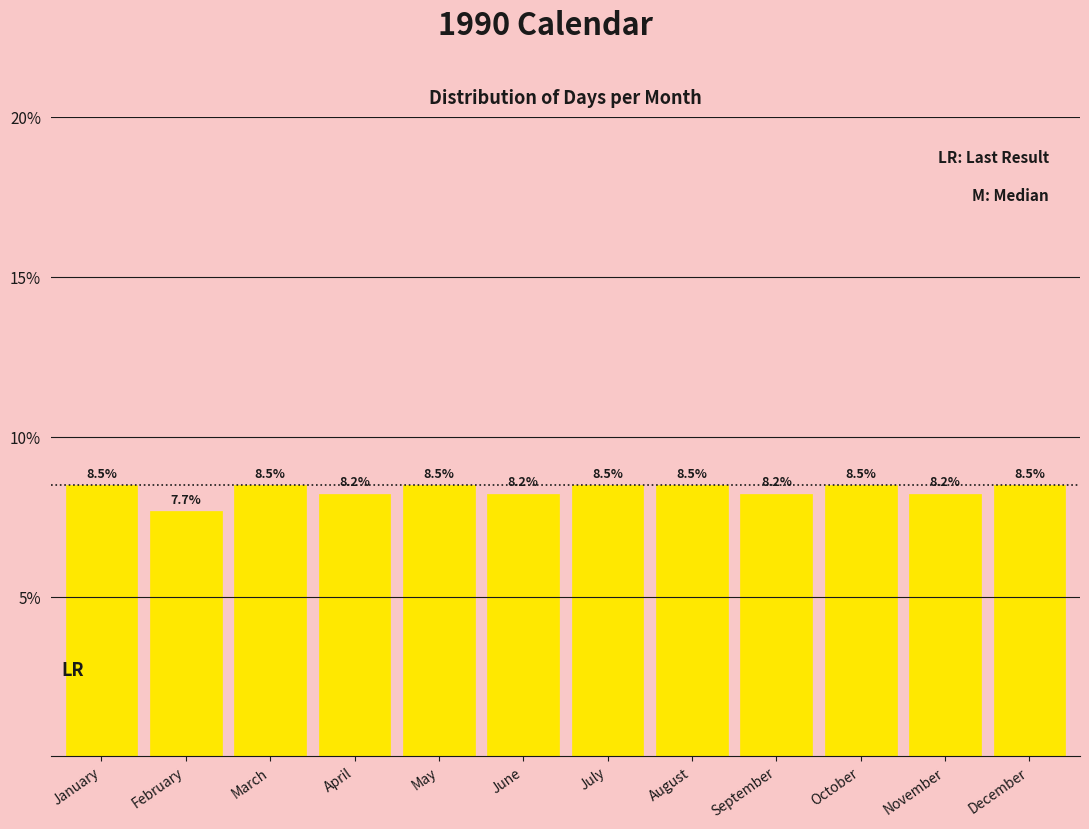

Reading left to right, what are all the values shown in this chart?

8.5	7.7	8.5	8.2	8.5	8.2	8.5	8.5	8.2	8.5	8.2	8.5